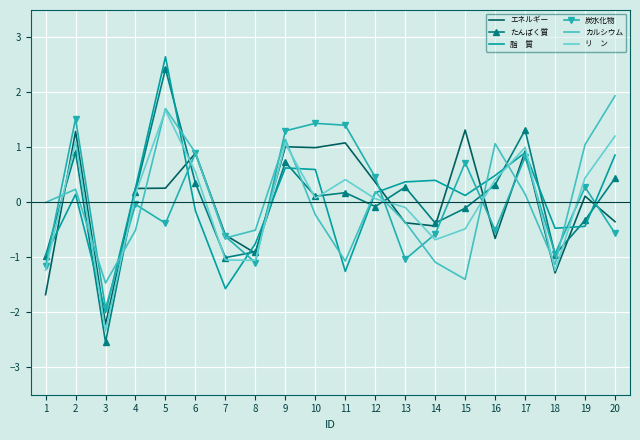

What is the difference between the highest and lowest values at 7?

1.0